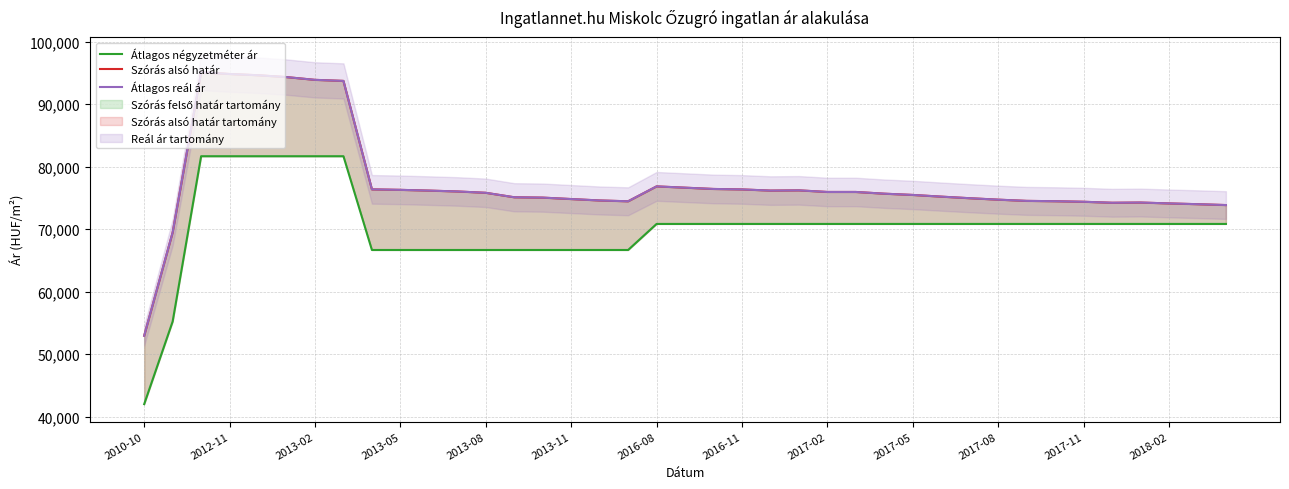

How many lines are shown in the chart?

3